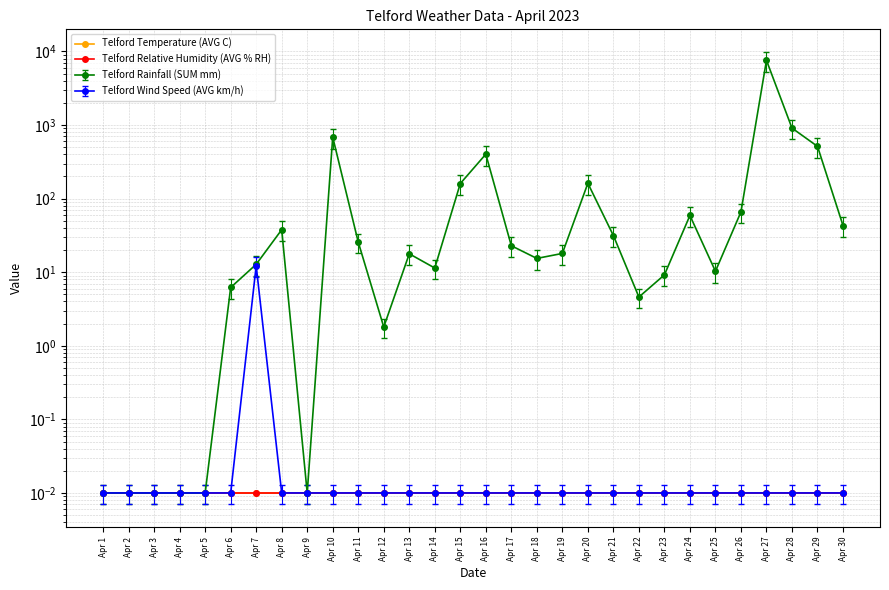

What is the value of the Telford Rainfall (SUM mm) point at the 14th from the left?

11.4